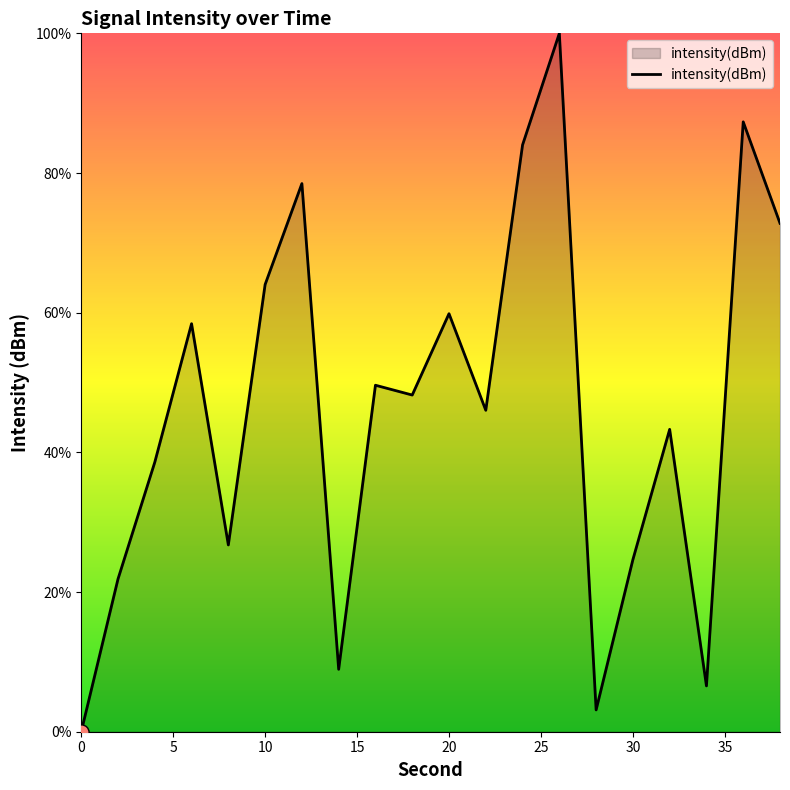

What is the difference between the maximum and minimum values?

100.0